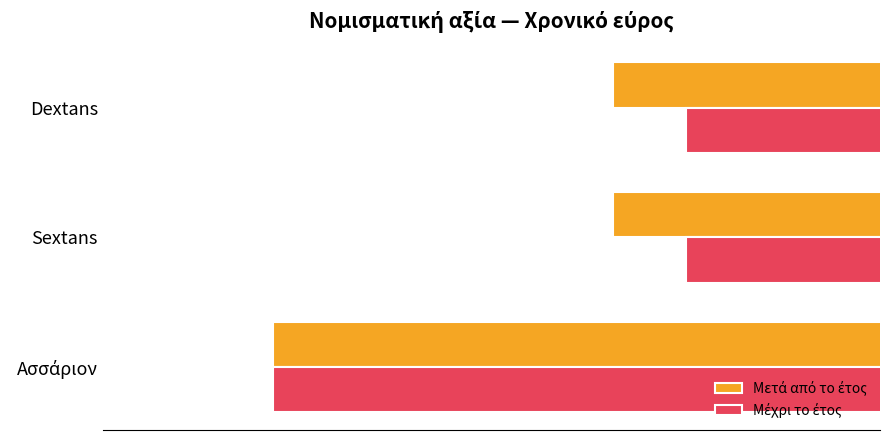

What is the total value across all series at Dextans?

-419